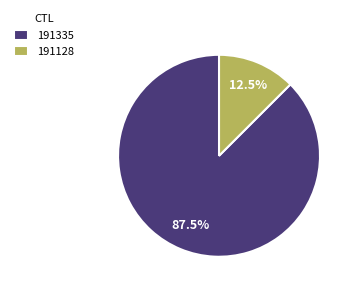

How many slices are in this pie chart?

2